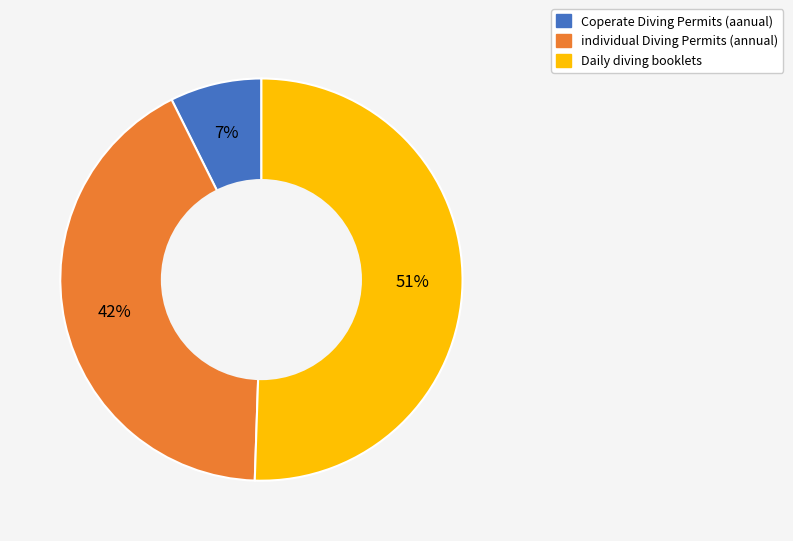

Which has a higher value, individual Diving Permits (annual) or Daily diving booklets?

Daily diving booklets